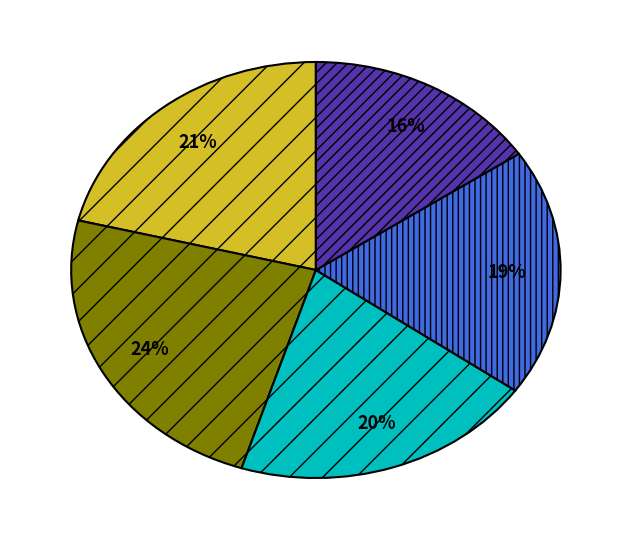

Does any single category account for the majority?

No